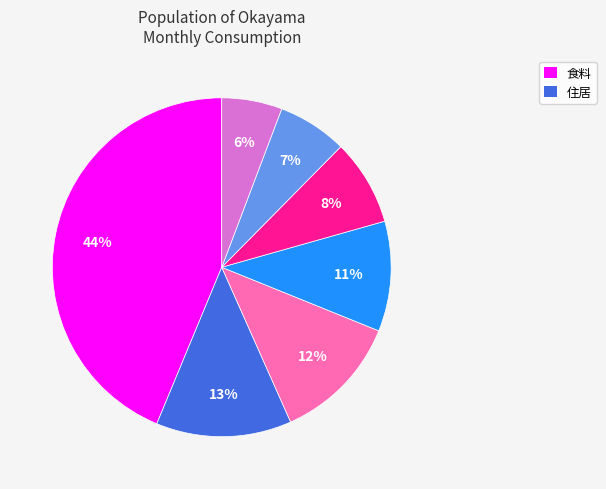

Is there any slice that represents more than half of the pie?

No